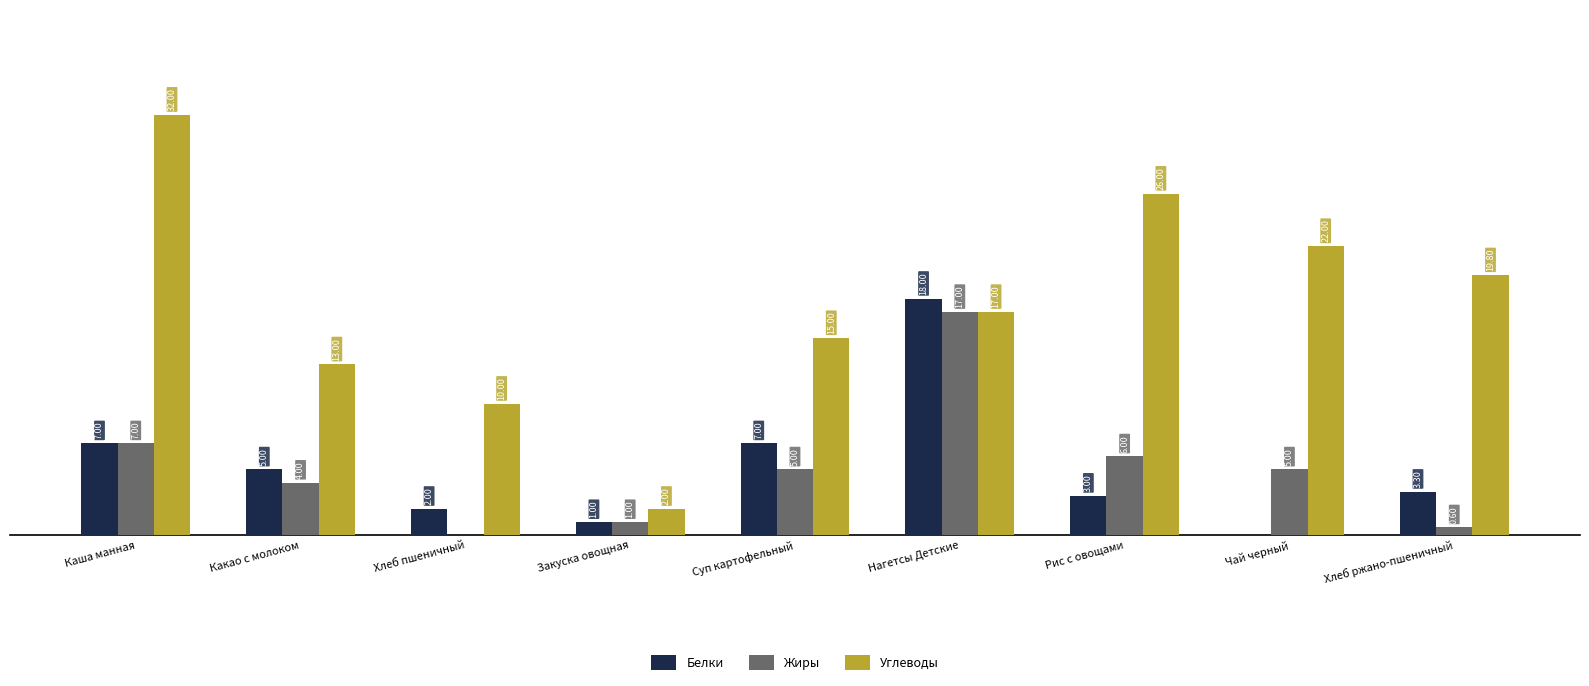

Which label corresponds to the largest value in the chart?

Каша манная